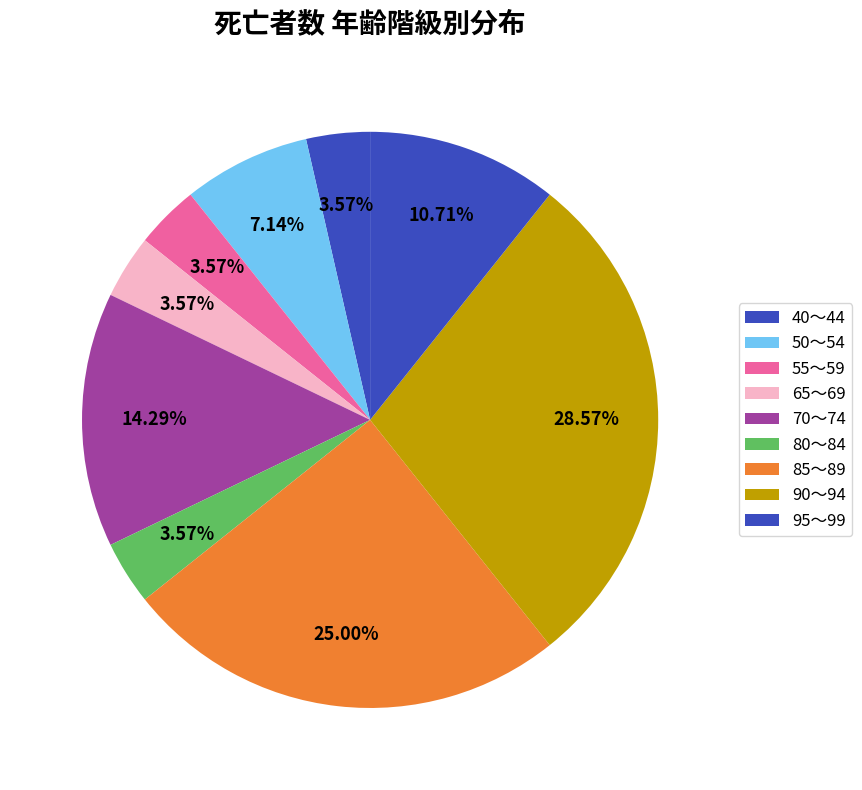

Count the number of slices in the pie.

9